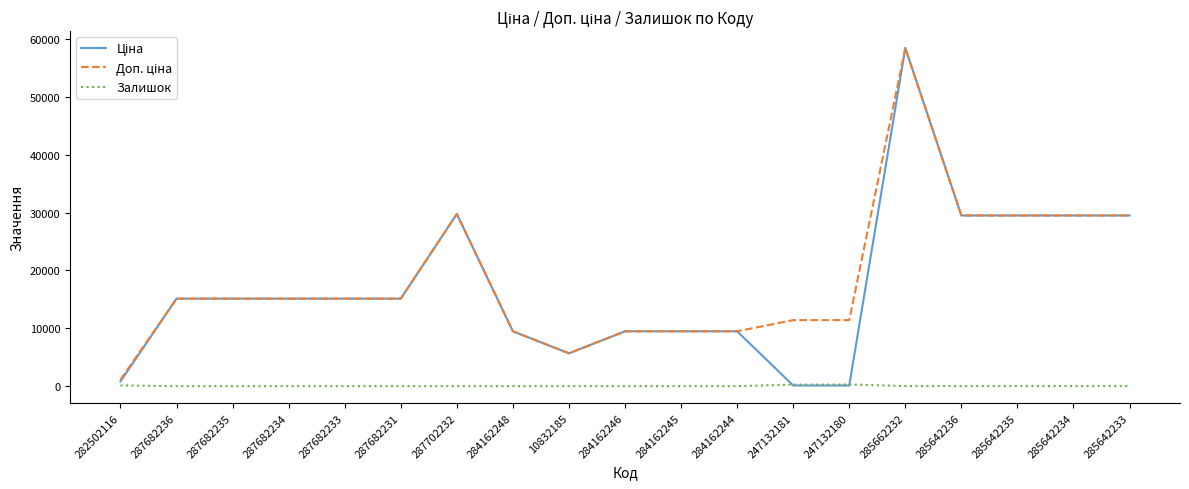

How many series are shown in this chart?

3